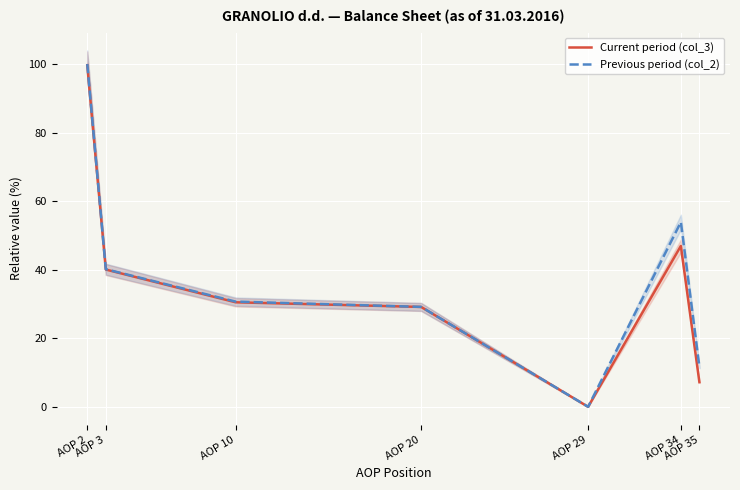

Is the value of Current period (col_3) at AOP 34 greater than the value of Previous period (col_2) at AOP 20?

Yes